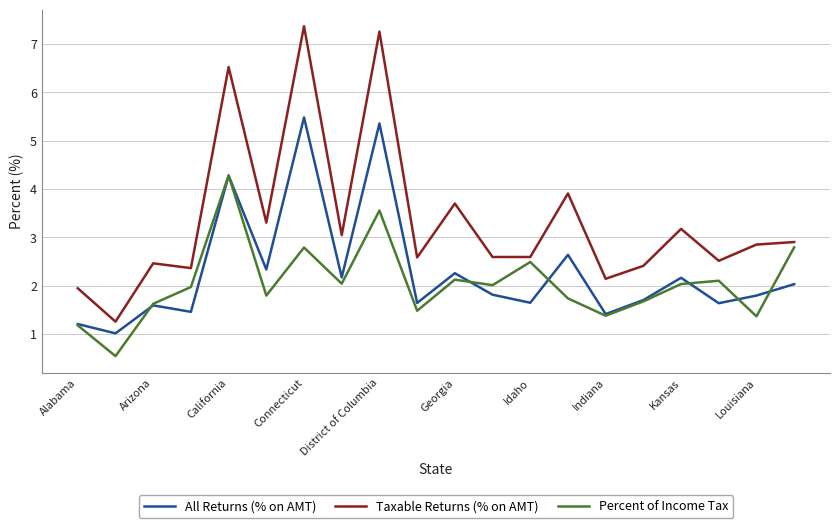

Rank the series by their maximum value, from lowest to highest.

Percent of Income Tax, All Returns (% on AMT), Taxable Returns (% on AMT)